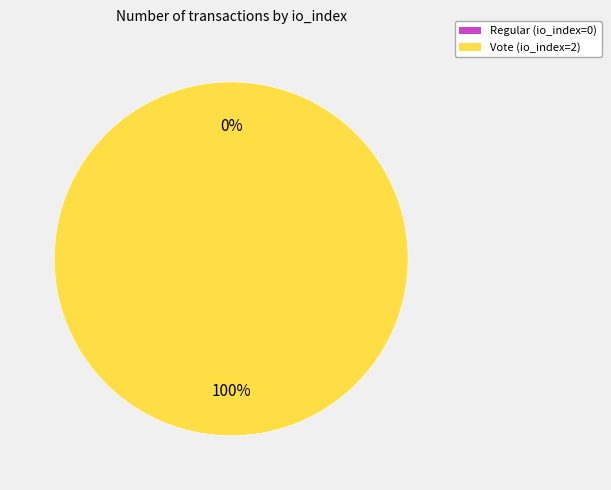

Rank the categories by value from highest to lowest.

Vote (io_index=2), Regular (io_index=0)